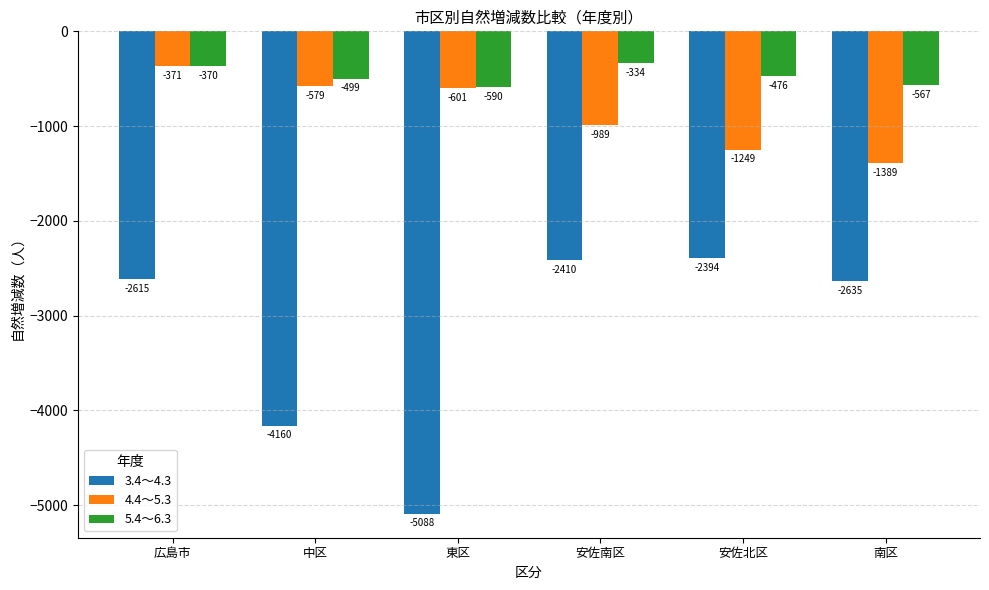

What is the spread (max minus min) of values at 中区?

3661